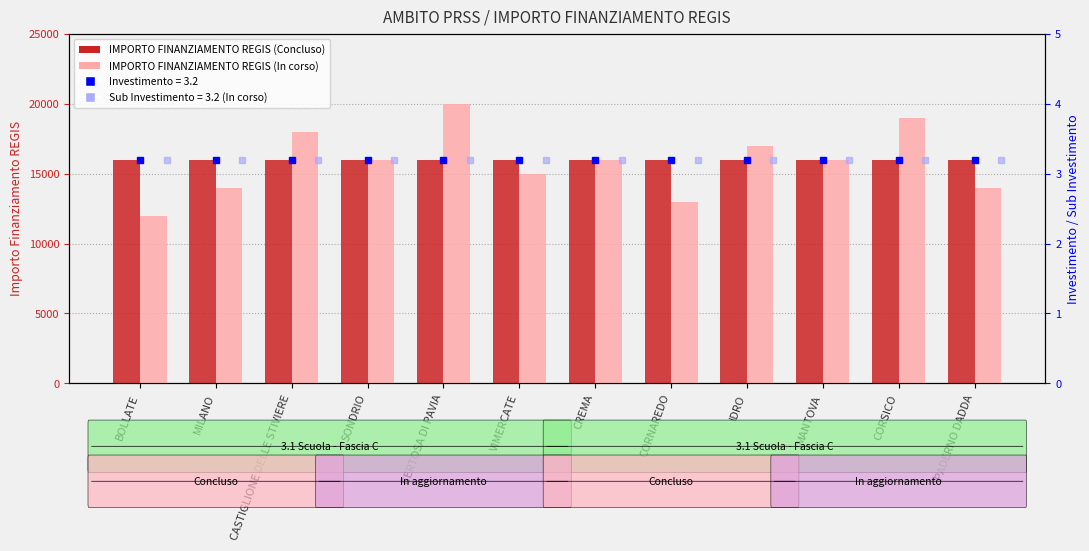

How many data points in IMPORTO FINANZIAMENTO REGIS (In corso) are less than 16000?

5